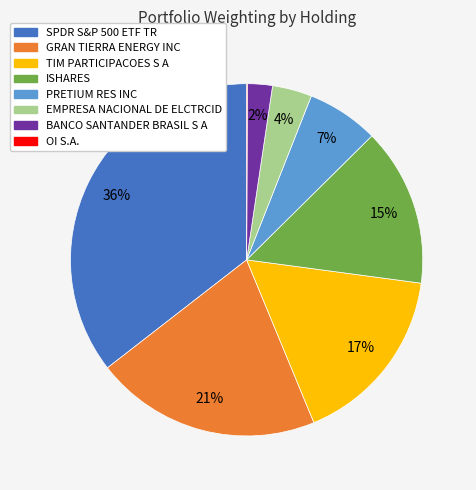

Is it true that GRAN TIERRA ENERGY INC is 21% of the pie?

True